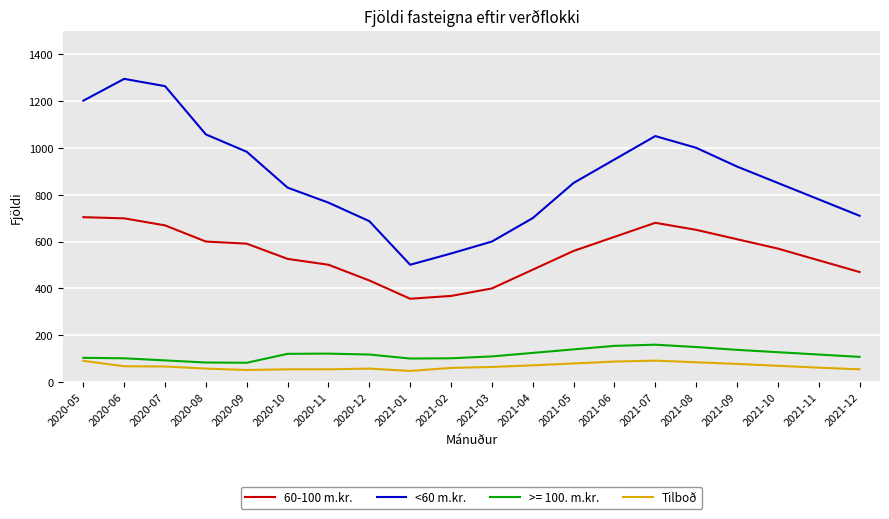

At 2020-08, list the series in order from largest to smallest.

<60 m.kr., 60-100 m.kr., >= 100. m.kr., Tilboð